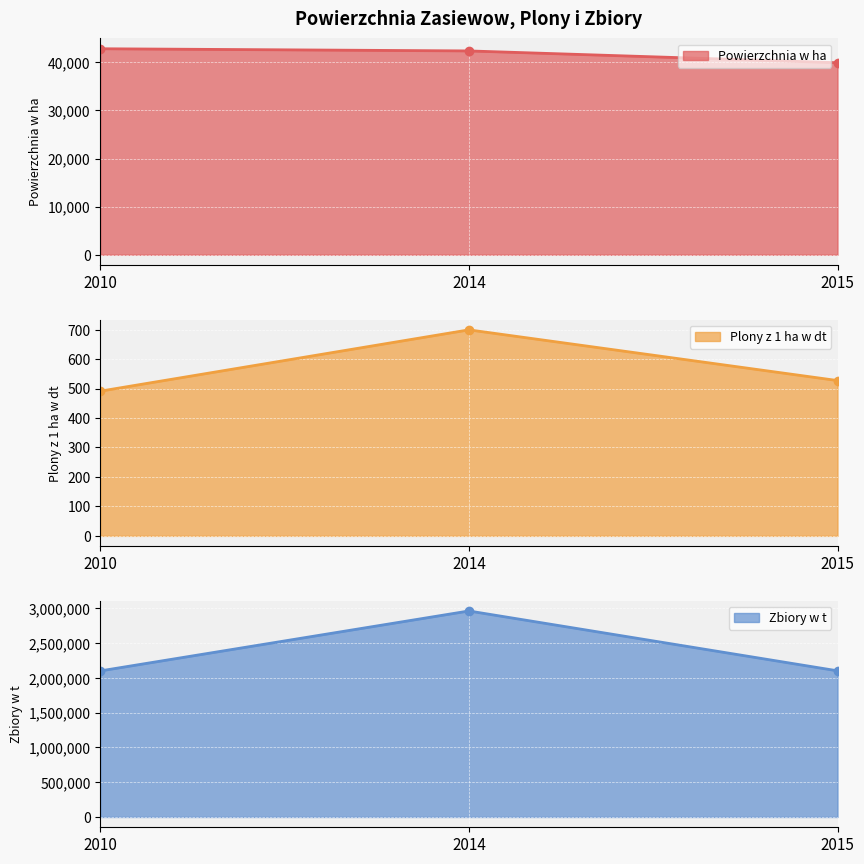

Rank the categories by Powierzchnia w ha value from highest to lowest.

2010, 2014, 2015